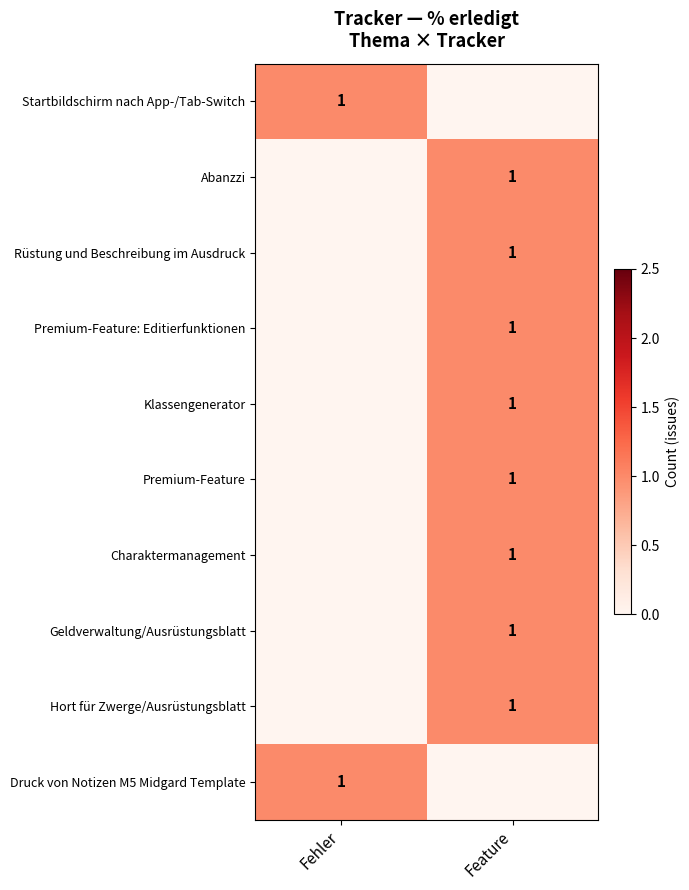

Is it true that Klassengenerator equals 1 at Feature?

True